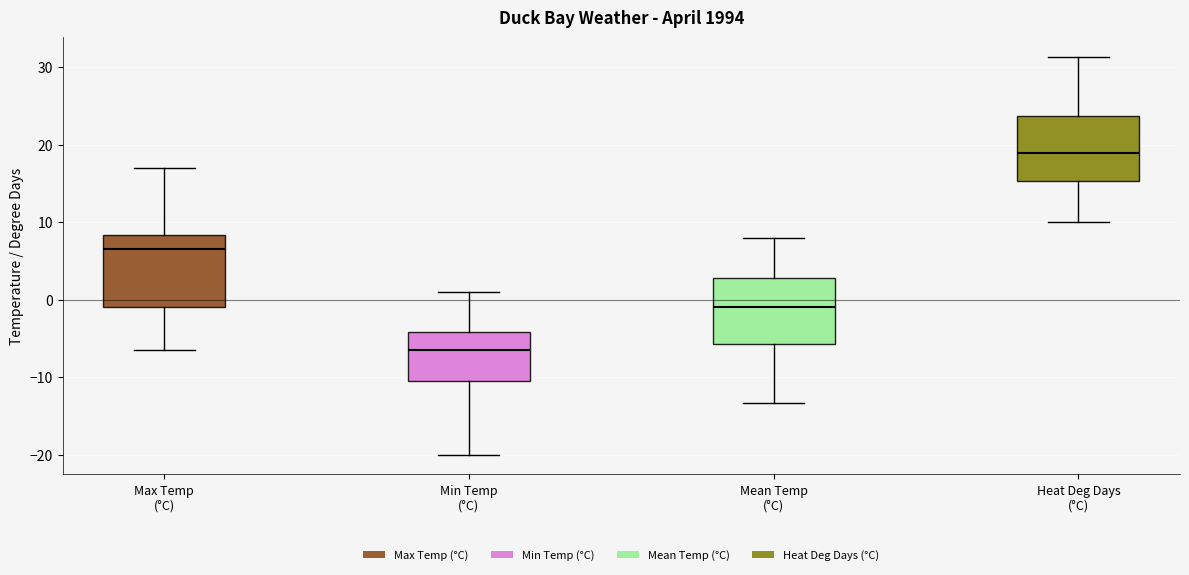

Reading left to right, read every box against the y-axis: the position of its median line, the range the box covers, and the ends of its whiskers. The values are not printed on the chart, so give them approximately, as read against the axis.

Max Temp (°C): median 7, box -1 to 8, whiskers -6 to 17
Min Temp (°C): median -6, box -10 to -4, whiskers -20 to 1
Mean Temp (°C): median -1, box -6 to 3, whiskers -13 to 8
Heat Deg Days (°C): median 19, box 15 to 24, whiskers 10 to 31